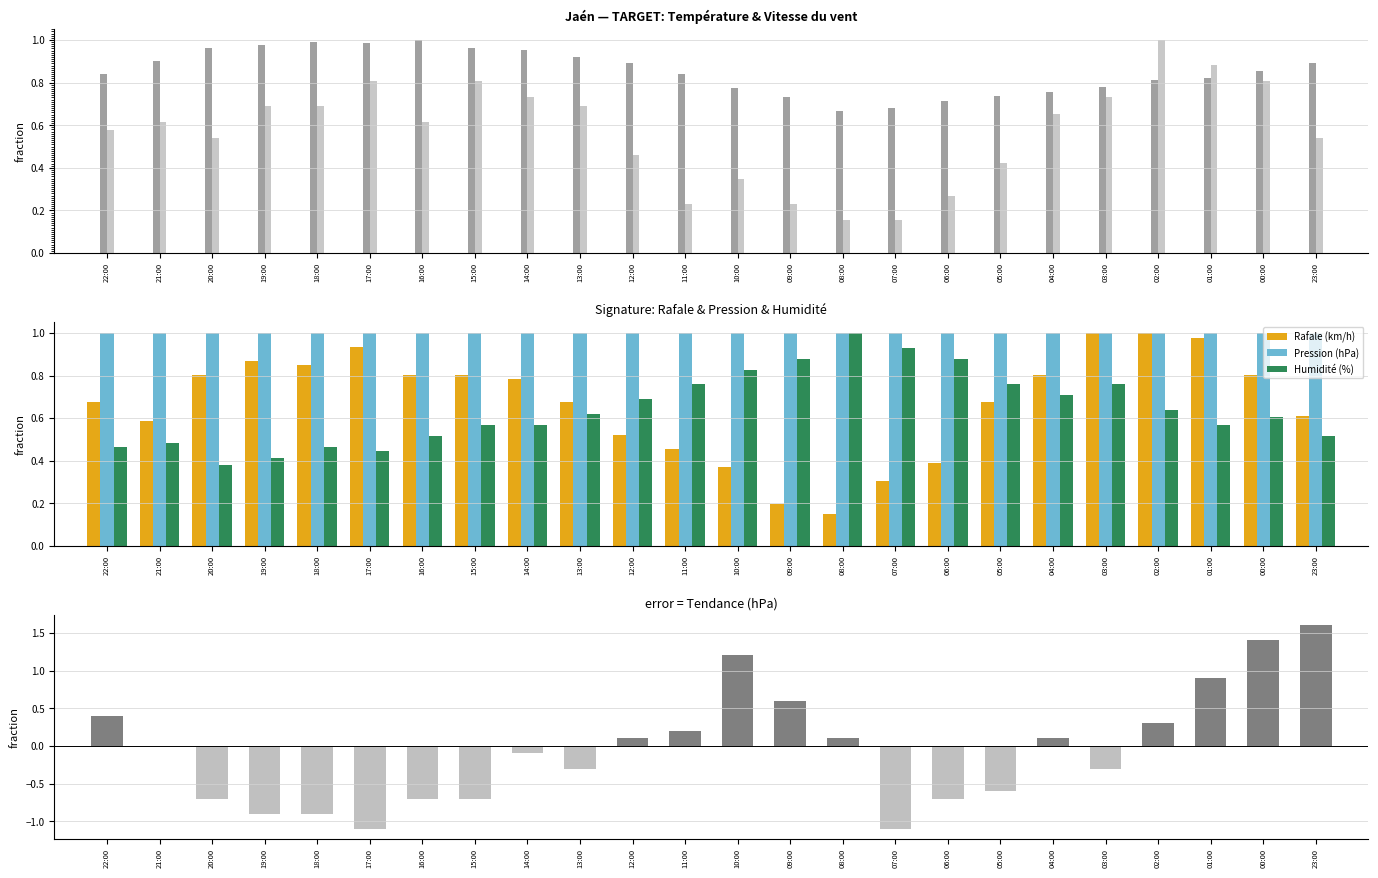

What is the label of the 11th bar from the right?

09:00